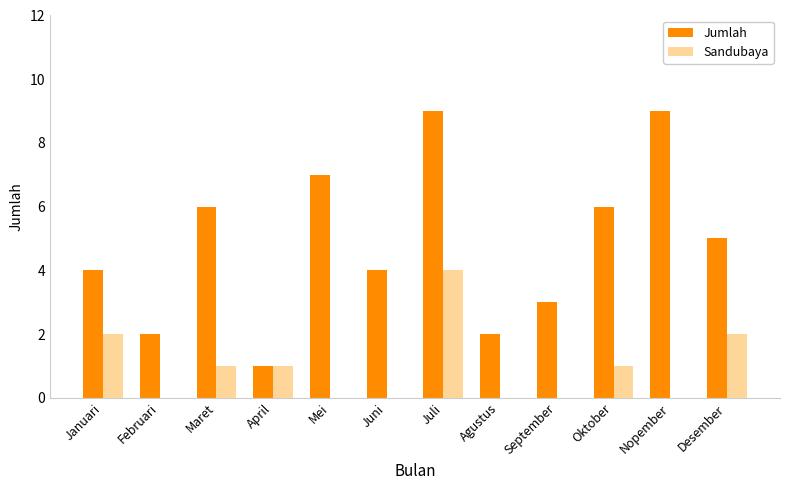

True or false: Sandubaya has a value of 1 at Mei.

False